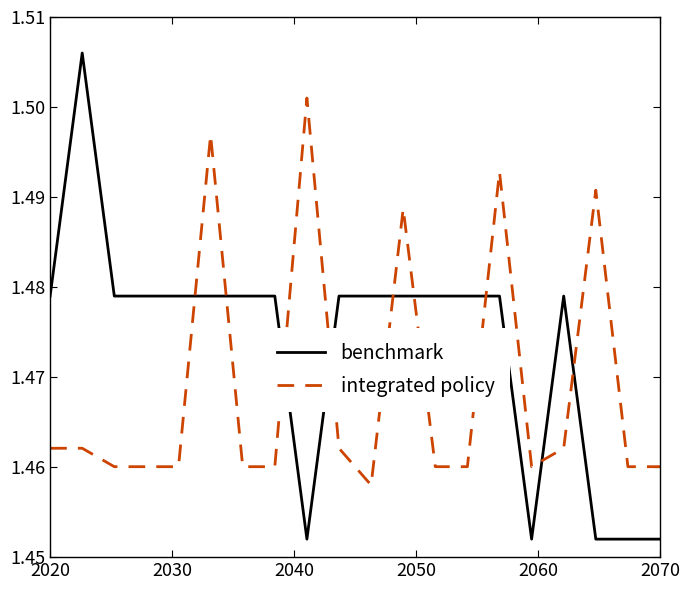

Which series has the widest spread of values?

benchmark